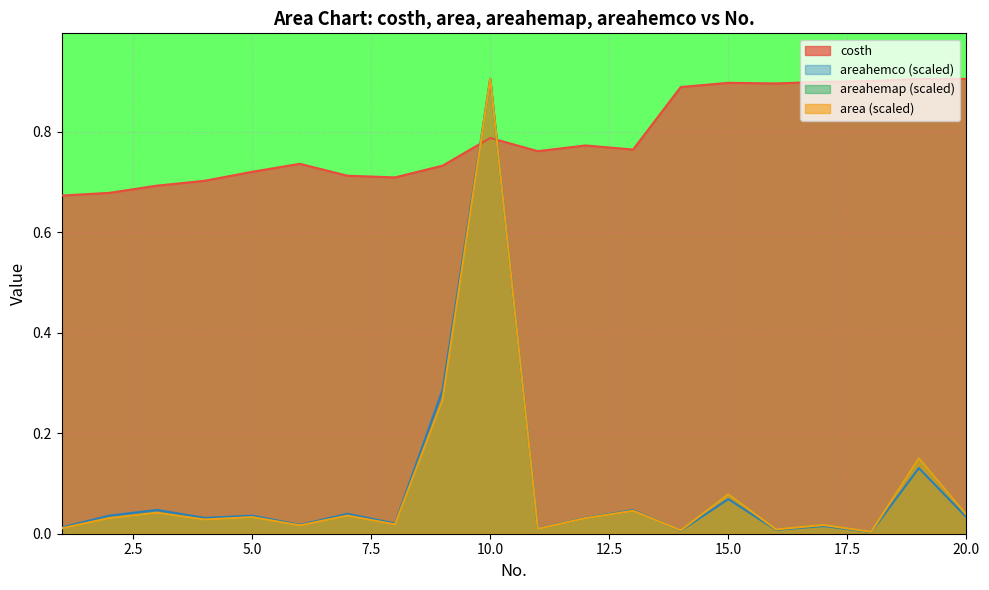

Where do areahemco and areahemap first cross each other?

13 and 14